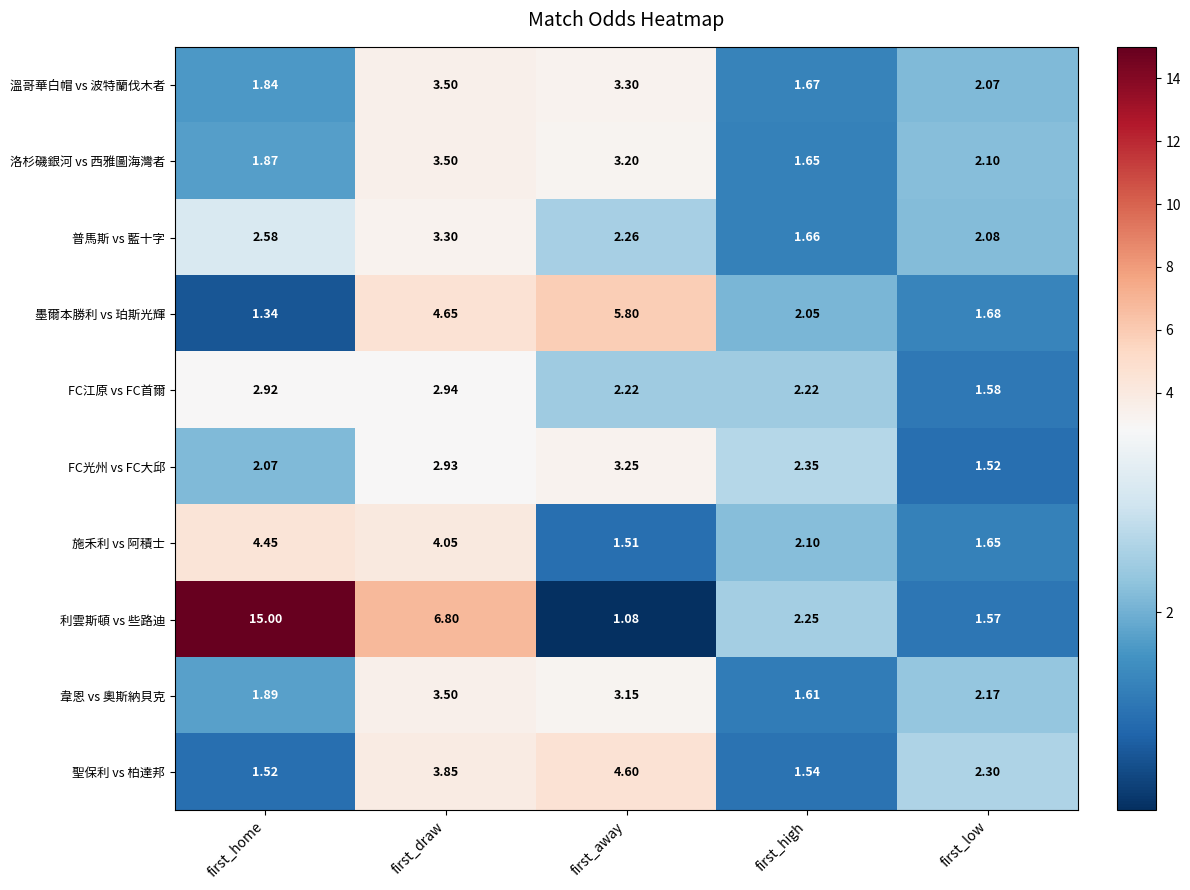

Between first_draw and first_low, which series saw the biggest shift?

利雲斯頓 vs 些路迪